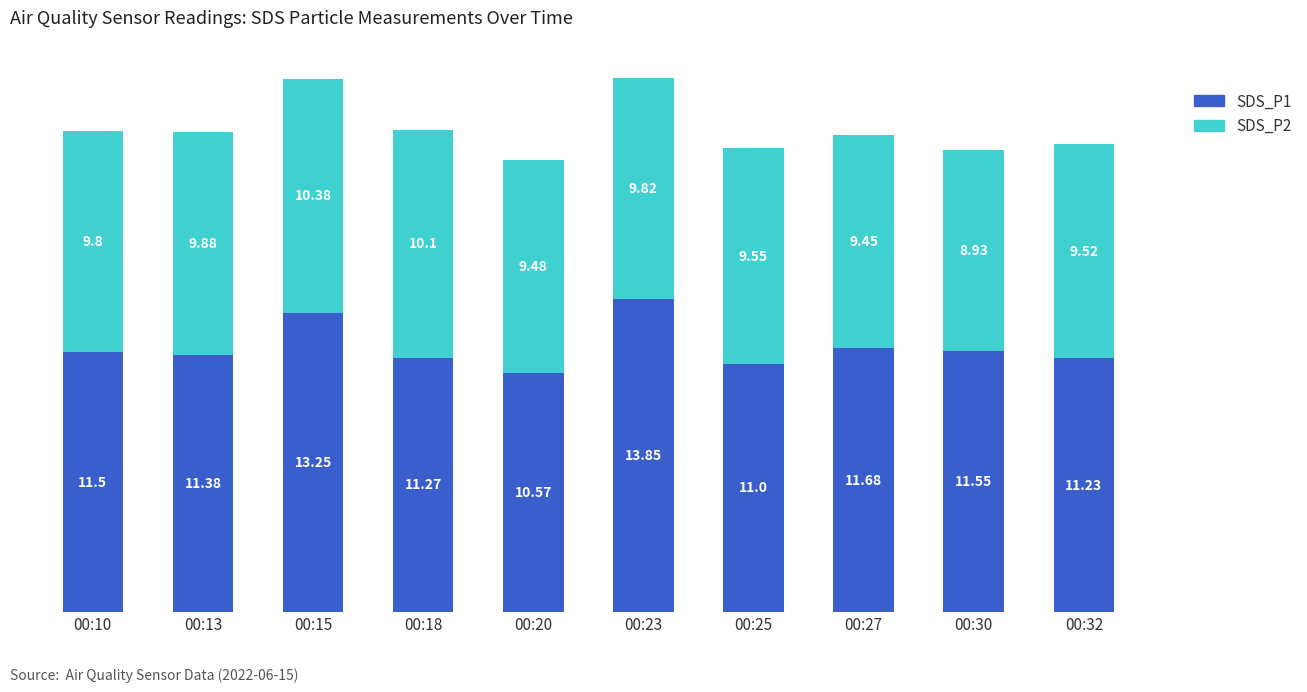

List the labels in order of SDS_P1 value, smallest first.

00:20, 00:25, 00:32, 00:18, 00:13, 00:10, 00:30, 00:27, 00:15, 00:23